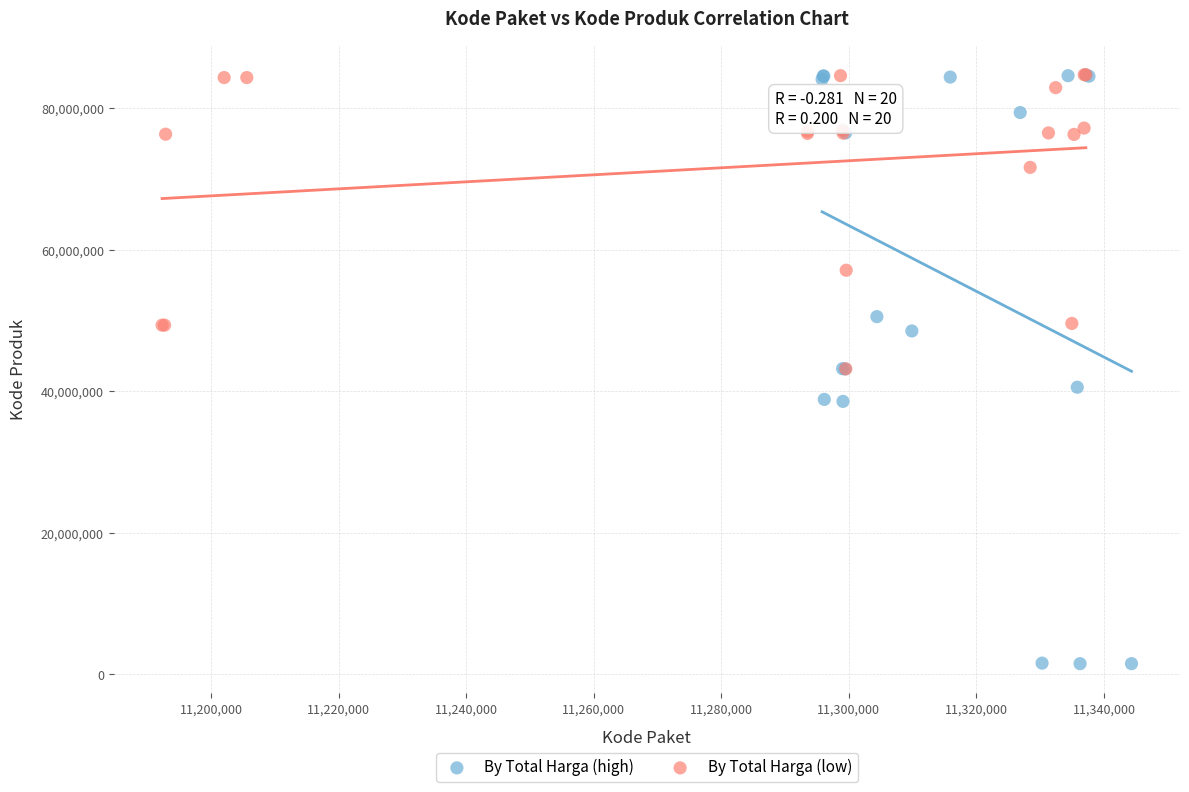

Which series has the widest spread of Y values?

By Total Harga (high)